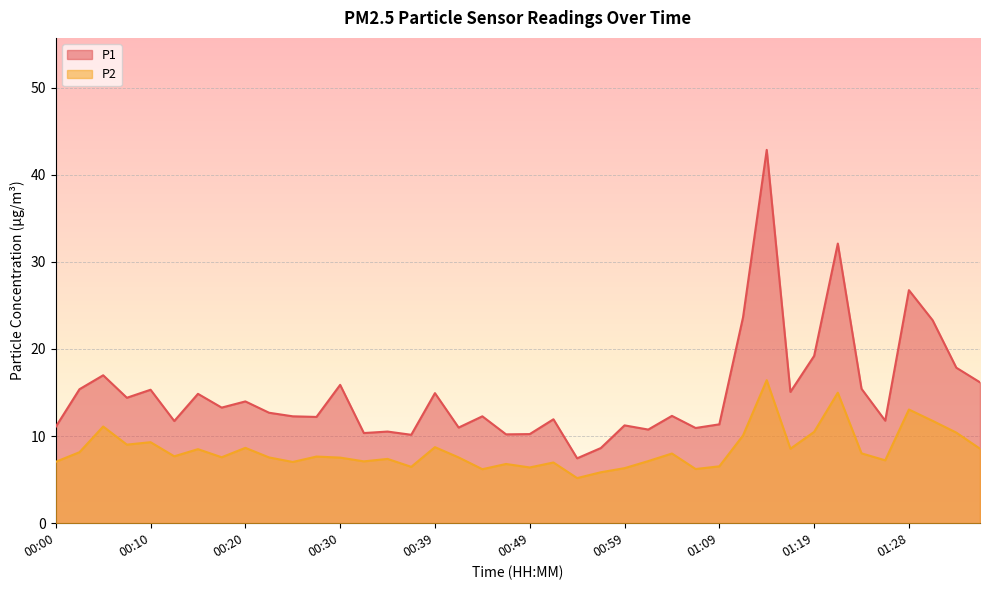

Which series has the widest spread of values?

P1